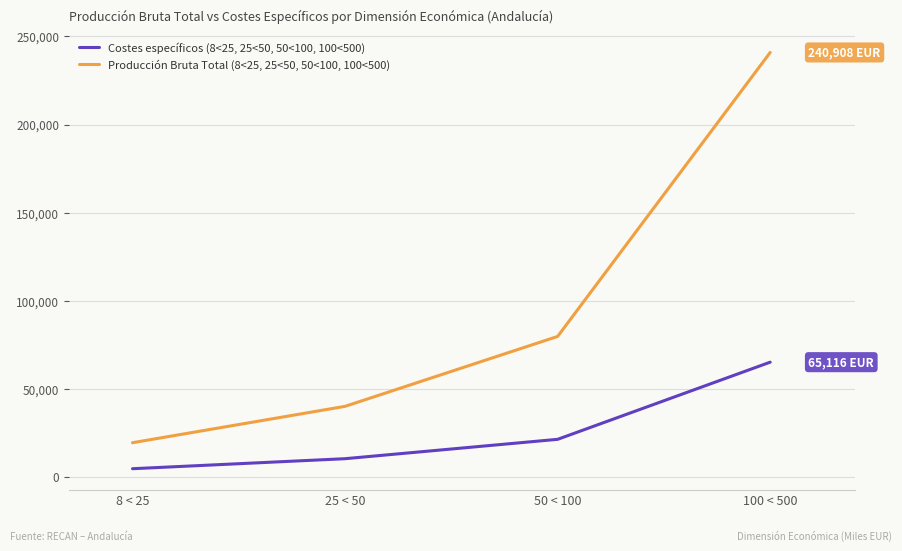

What is the difference between the second highest and minimum values in the Producción Bruta Total (8<25, 25<50, 50<100, 100<500) series?

60328